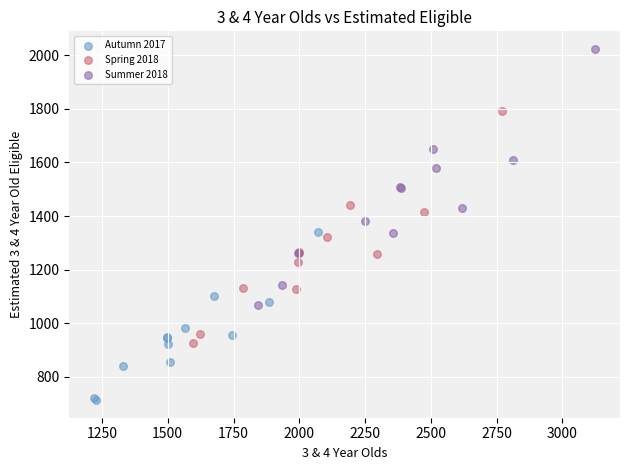

What are all the series names shown in the legend?

Autumn 2017, Spring 2018, Summer 2018